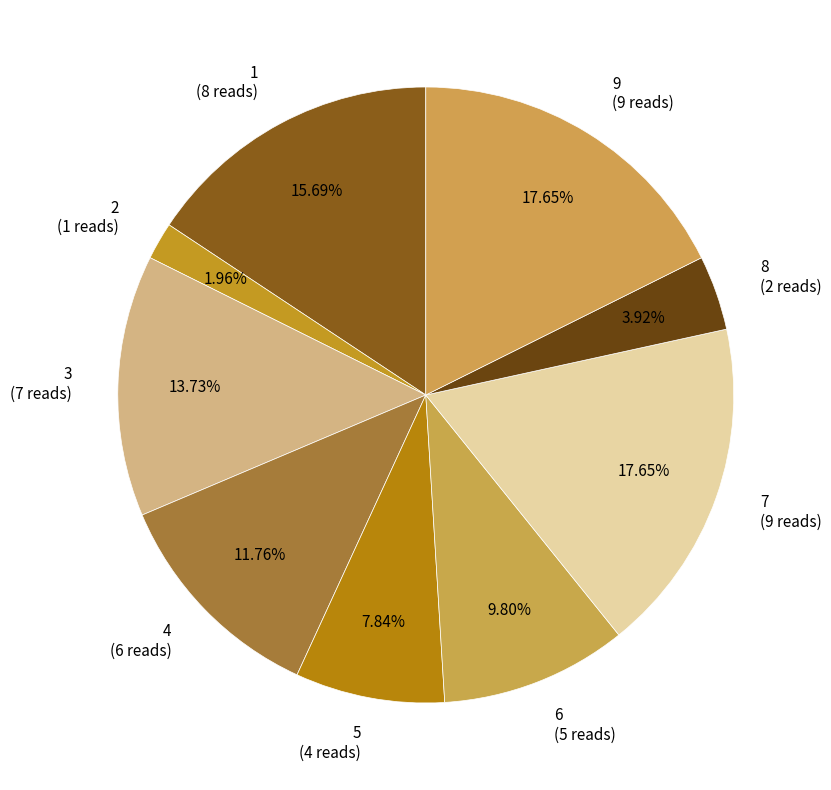

Does 4 (6 reads) account for over 50% of the chart?

No